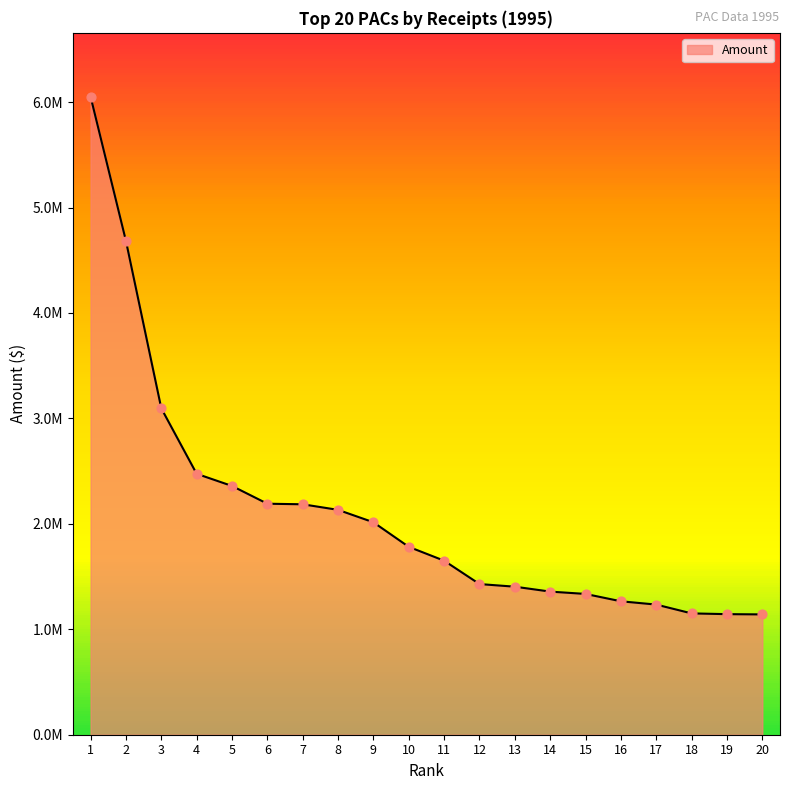

What is the ratio of the value at 5 to the value at 4?

1.0